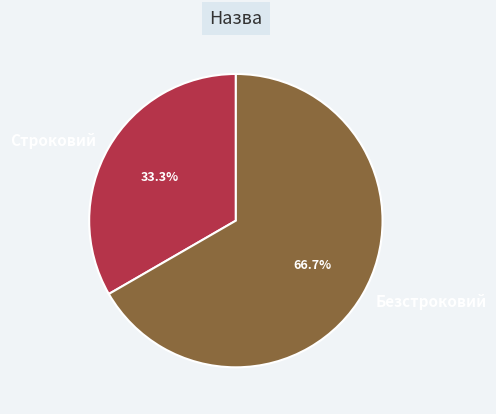

How many segments does this pie chart have?

2